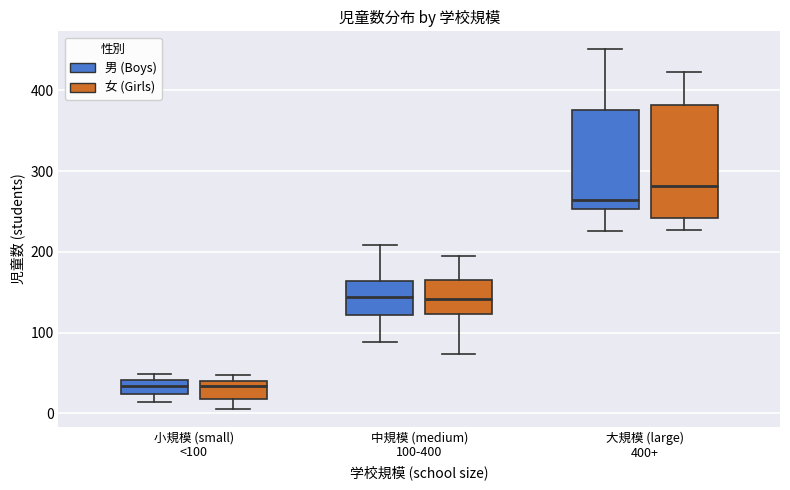

Which box's median line is the highest?

大規模 (large) 400+ (女 (Girls))